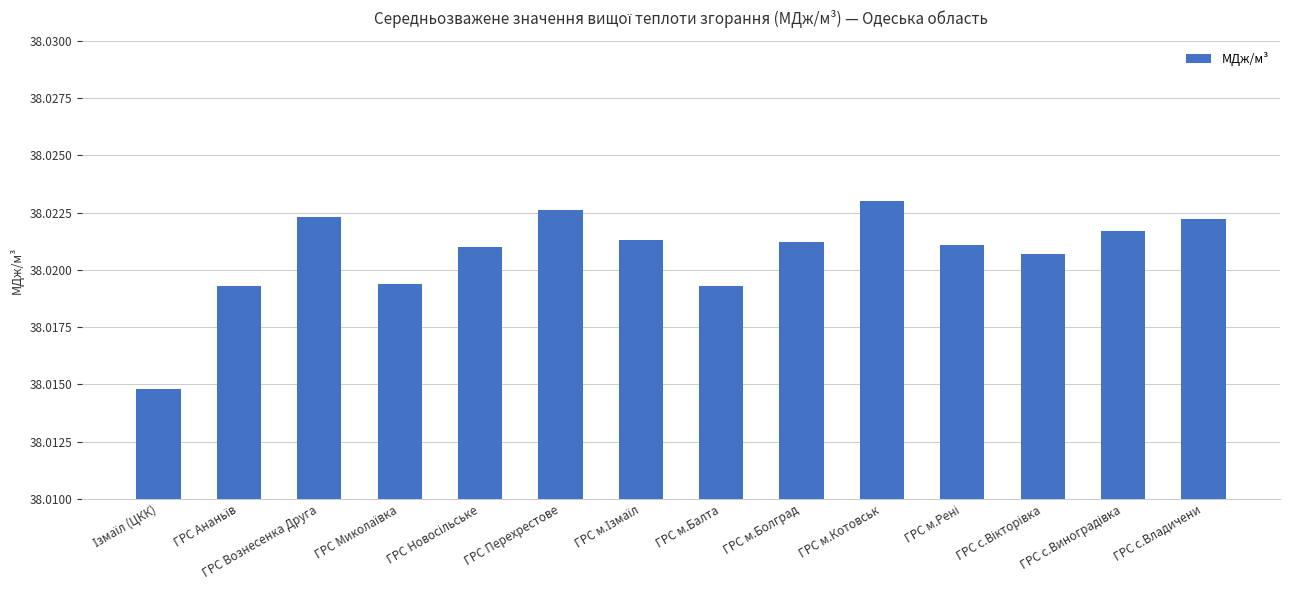

What is the sum of all values?

532.3